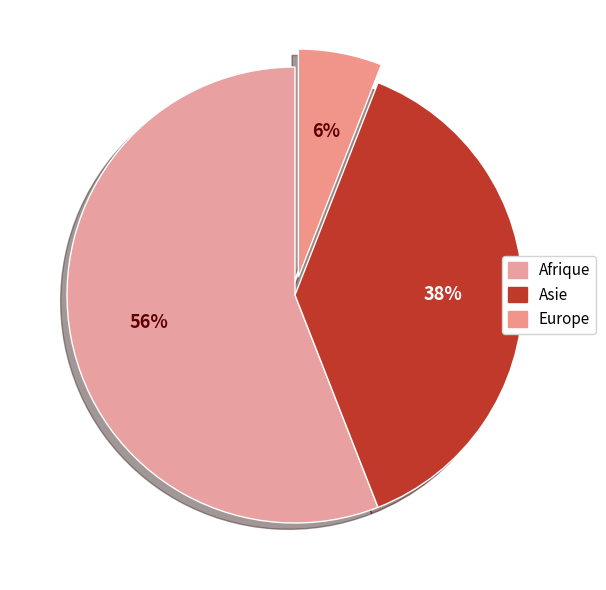

Which slice is the smallest?

Europe